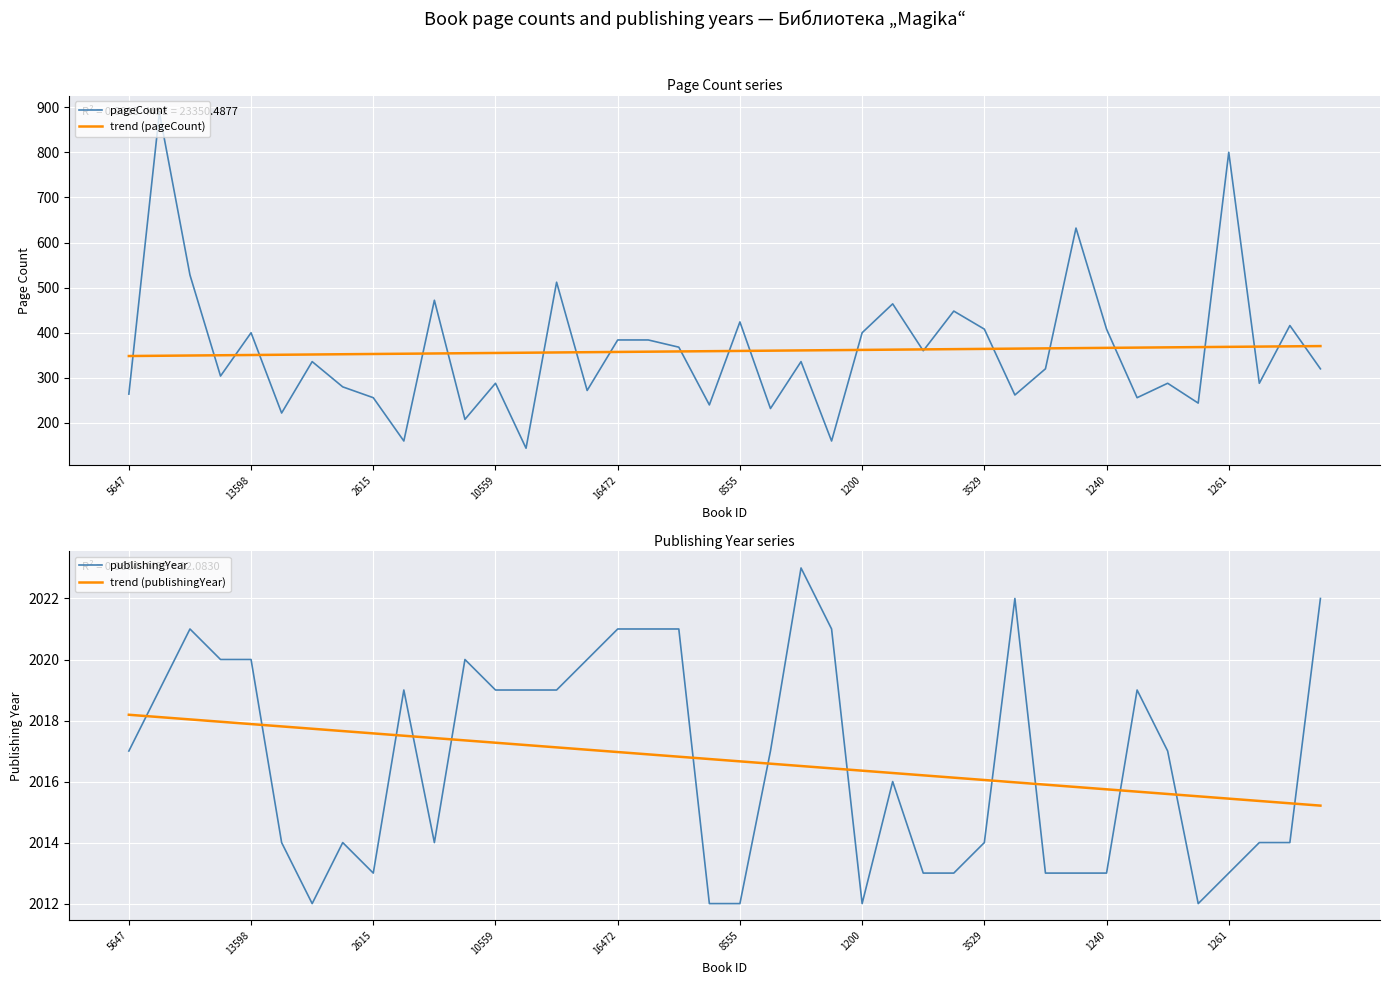

Reading right to left, what are all the values shown in this chart?

pageCount: 320.0	416.0	288.0	800.0	244.0	288.0	256.0	408.0	632.0	320.0	262.0	408.0	448.0	360.0	464.0	400.0	160.0	336.0	232.0	424.0	240.0	368.0	384.0	384.0	272.0	512.0	144.0	288.0	208.0	472.0	160.0	256.0	280.0	336.0	222.0	400.0	304.0	528.0	888.0	264.0
trend (pageCount): 370.4	369.9	369.3	368.7	368.2	367.6	367.0	366.5	365.9	365.3	364.8	364.2	363.6	363.1	362.5	361.9	361.4	360.8	360.2	359.7	359.1	358.6	358.0	357.4	356.9	356.3	355.7	355.2	354.6	354.0	353.5	352.9	352.3	351.8	351.2	350.6	350.1	349.5	348.9	348.4
publishingYear: 2022.0	2014.0	2014.0	2013.0	2012.0	2017.0	2019.0	2013.0	2013.0	2013.0	2022.0	2014.0	2013.0	2013.0	2016.0	2012.0	2021.0	2023.0	2017.0	2012.0	2012.0	2021.0	2021.0	2021.0	2020.0	2019.0	2019.0	2019.0	2020.0	2014.0	2019.0	2013.0	2014.0	2012.0	2014.0	2020.0	2020.0	2021.0	2019.0	2017.0
trend (publishingYear): 2015.2	2015.3	2015.4	2015.4	2015.5	2015.6	2015.7	2015.7	2015.8	2015.9	2016.0	2016.1	2016.1	2016.2	2016.3	2016.4	2016.4	2016.5	2016.6	2016.7	2016.7	2016.8	2016.9	2017.0	2017.0	2017.1	2017.2	2017.3	2017.3	2017.4	2017.5	2017.6	2017.7	2017.7	2017.8	2017.9	2018.0	2018.0	2018.1	2018.2